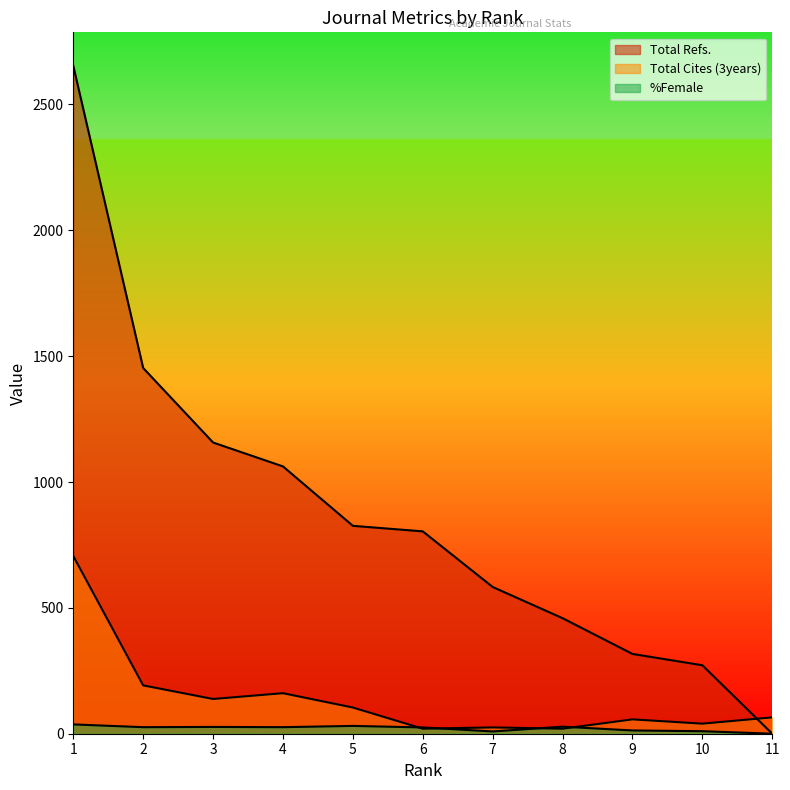

What is the total value across all series at 3?

1322